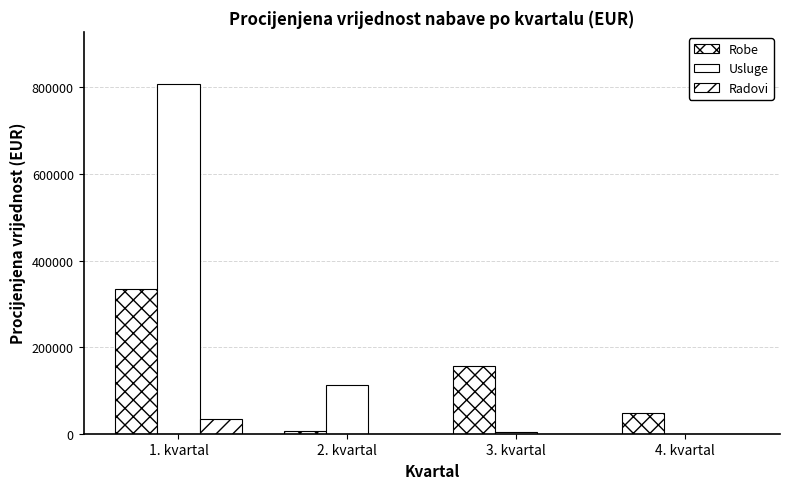

How many Robe values are between 47130 and 333089?

3